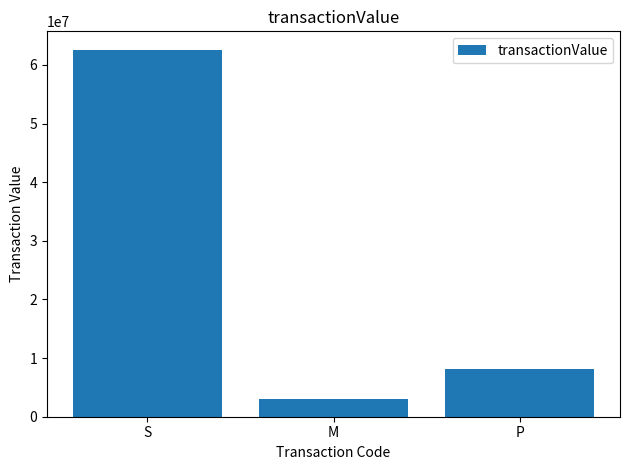

At which label is the value closest to 32803181?

P